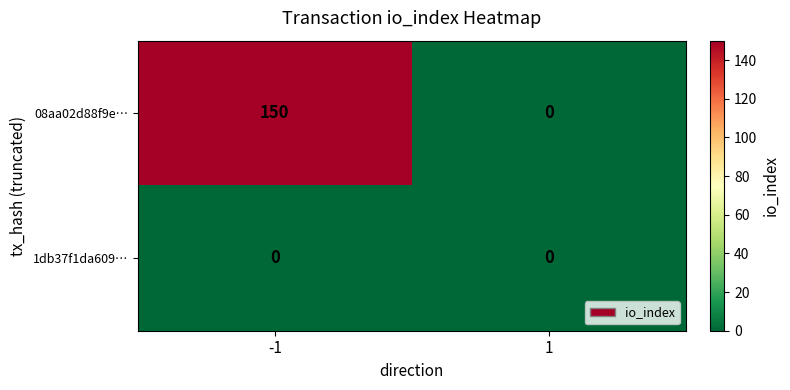

What is the sum of the 08aa02d88f9e… values at 1 and -1?

150